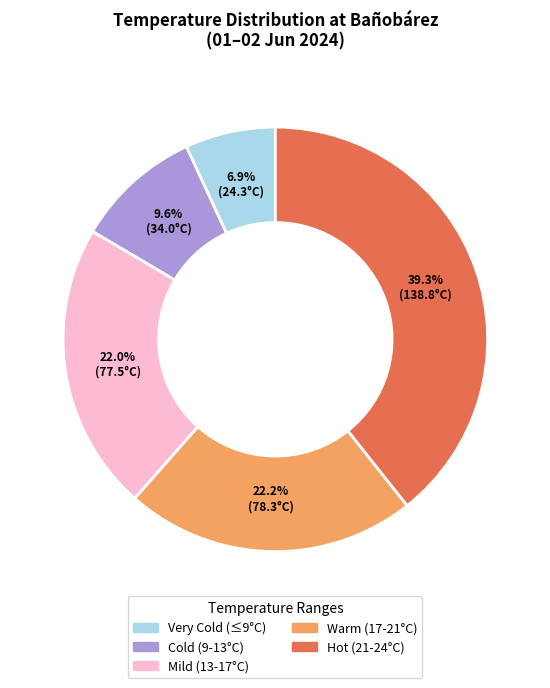

How many slices are in this pie chart?

5